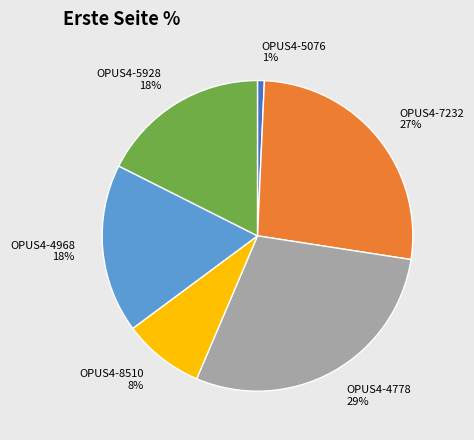

What percentage is the OPUS4-4968 slice, to the nearest percent?

18%